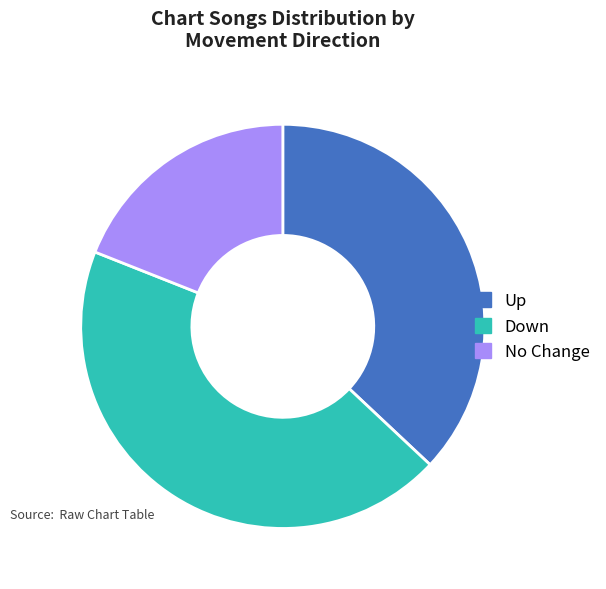

The Down slice represents 33% of the pie. True or false?

False